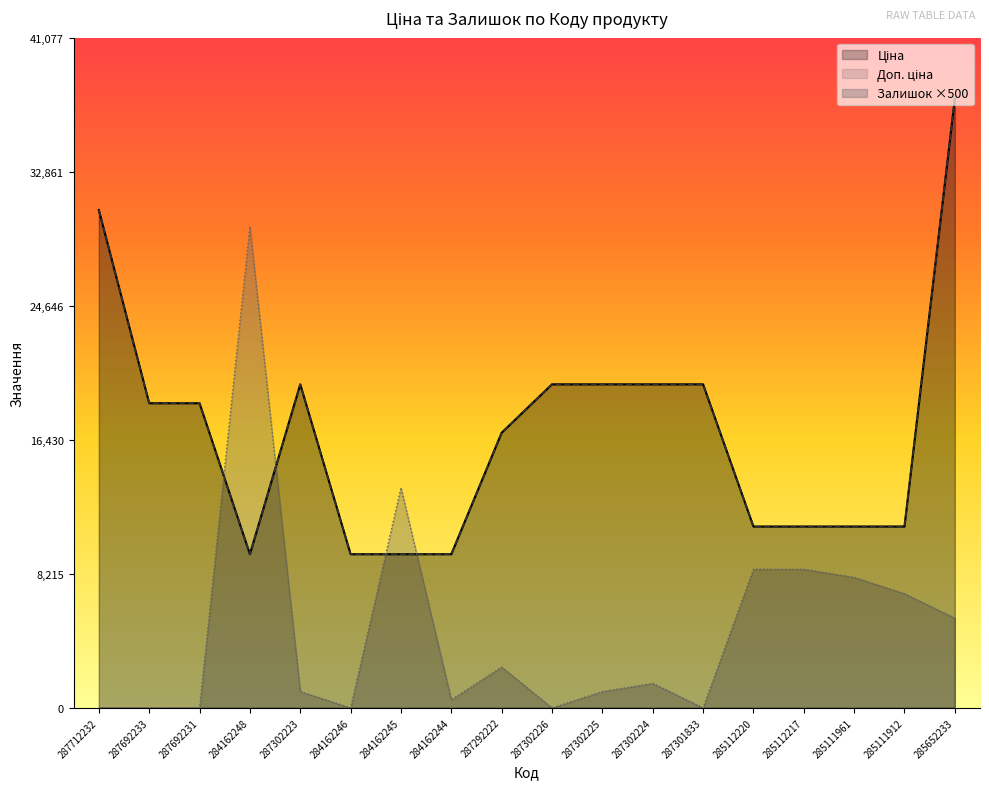

The value of Ціна at 285112217 is 5410.1. True or false?

False